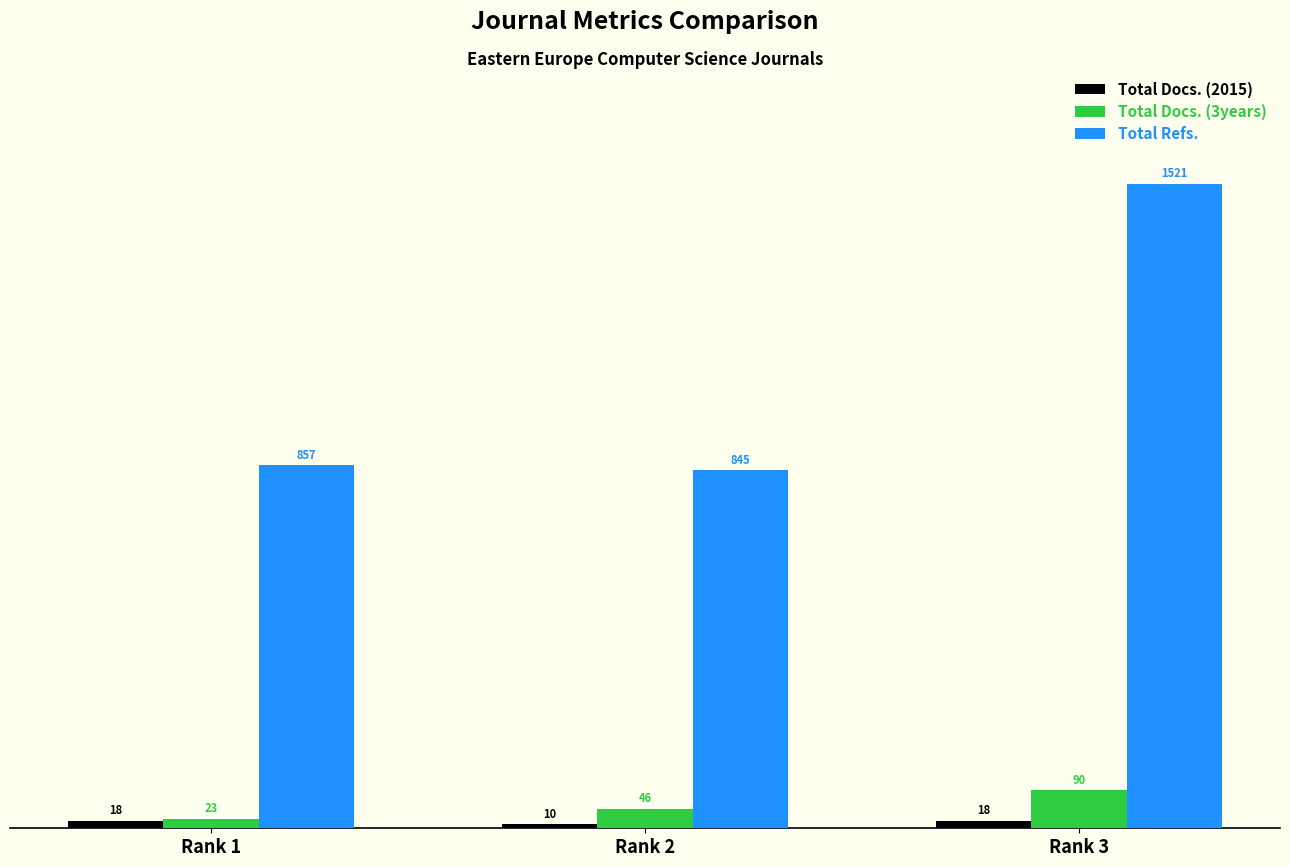

How many groups of bars are there?

3